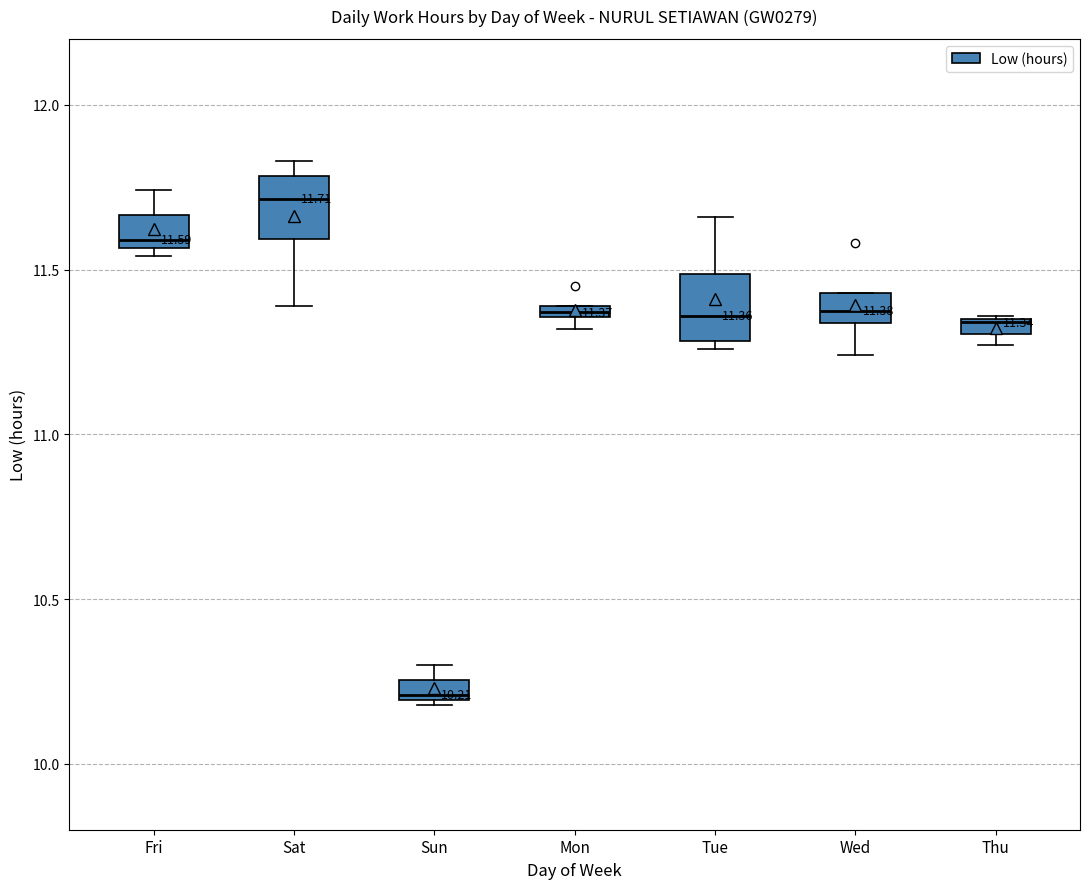

Which box has the highest median line?

Sat